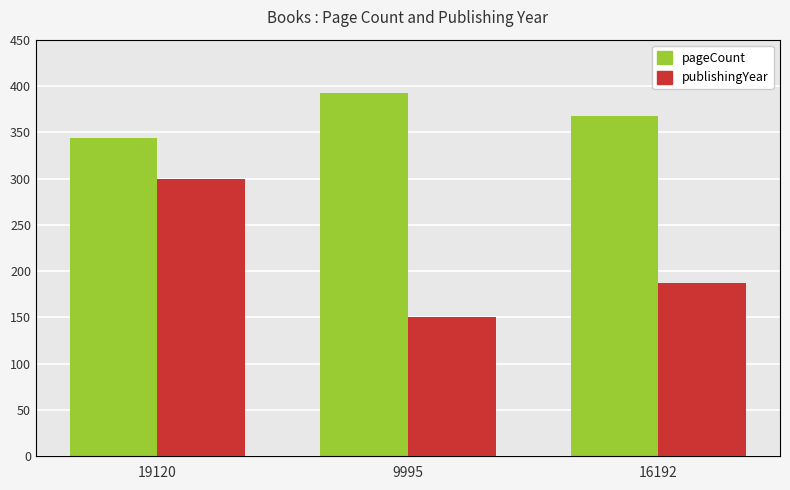

What is the difference between the publishingYear values at 19120 and 16192?

3